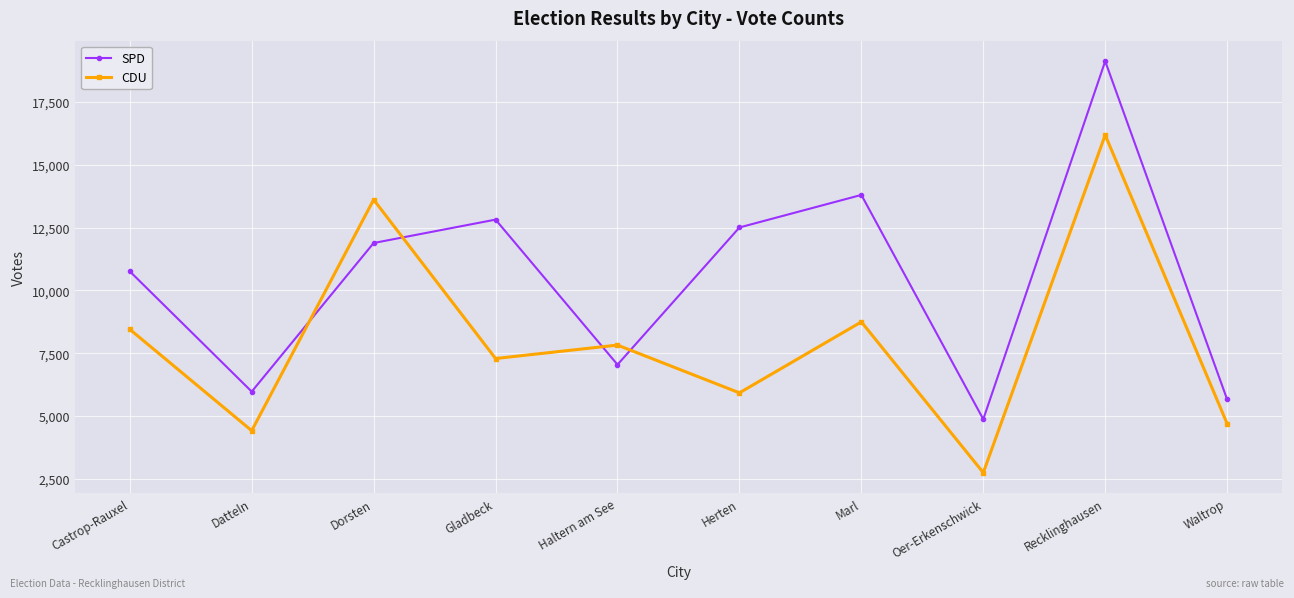

What are all the series names shown in the legend?

SPD, CDU